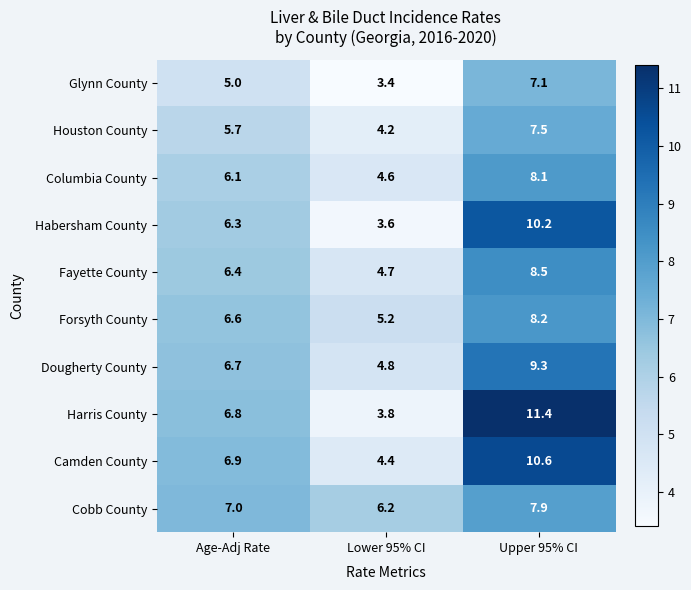

Reading left to right, list all the values displayed in this chart.

Glynn County: 5.0	3.4	7.1
Houston County: 5.7	4.2	7.5
Columbia County: 6.1	4.6	8.1
Habersham County: 6.3	3.6	10.2
Fayette County: 6.4	4.7	8.5
Forsyth County: 6.6	5.2	8.2
Dougherty County: 6.7	4.8	9.3
Harris County: 6.8	3.8	11.4
Camden County: 6.9	4.4	10.6
Cobb County: 7.0	6.2	7.9